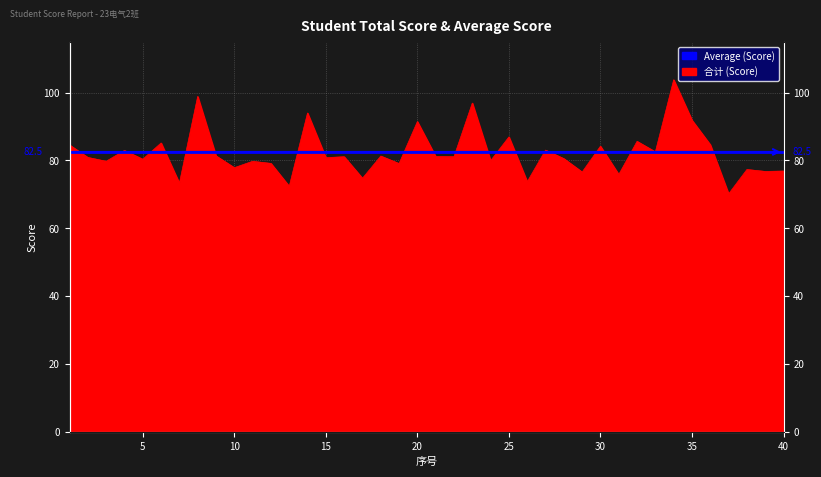

How many points are lower than both their immediate neighbors (excluding endpoints)?

16